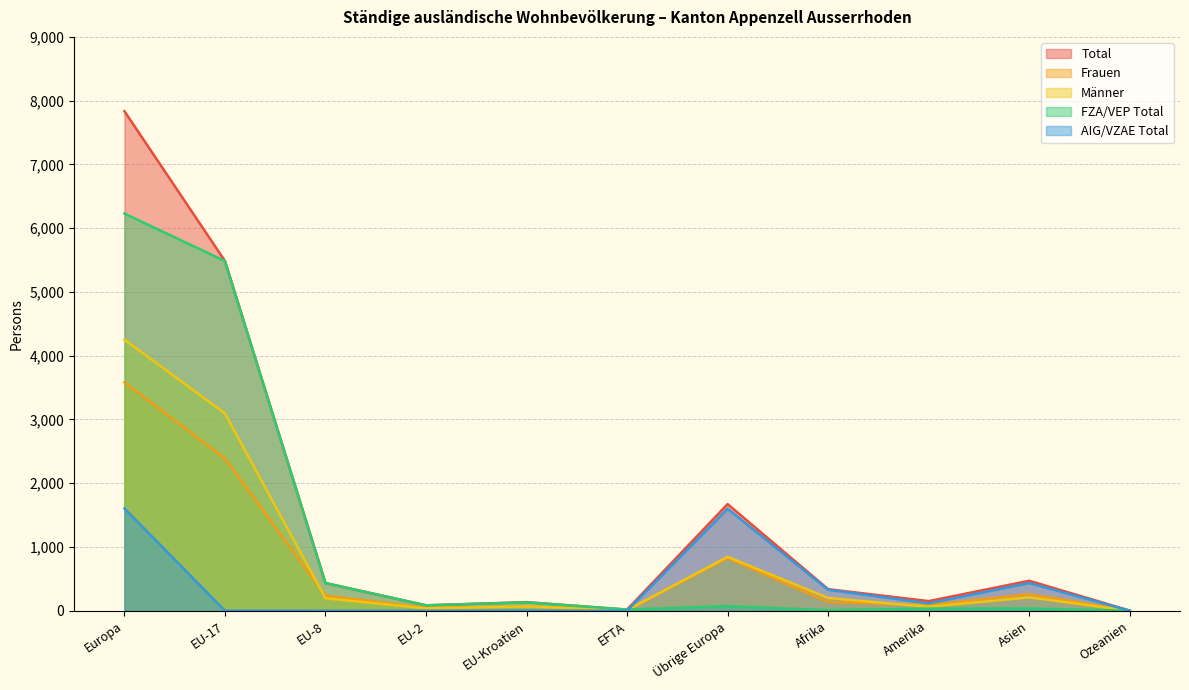

True or false: AIG/VZAE Total and Total cross at least once.

False